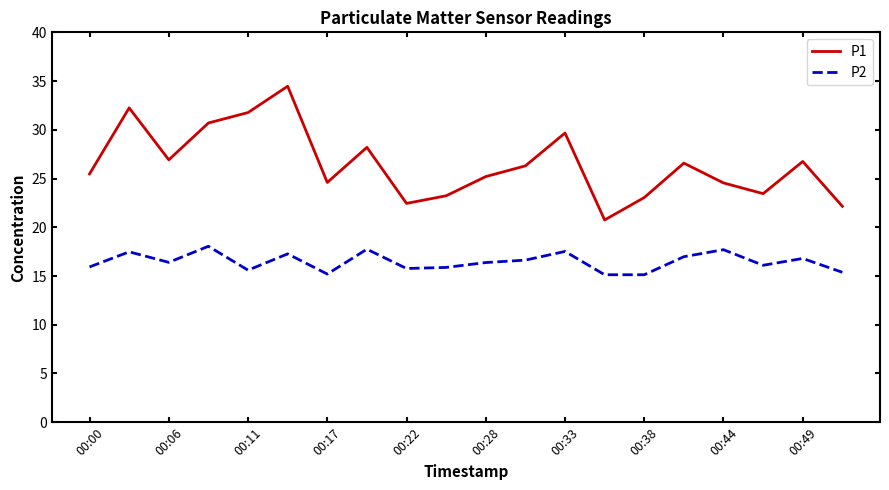

List the series in order of their overall mean, highest first.

P1, P2